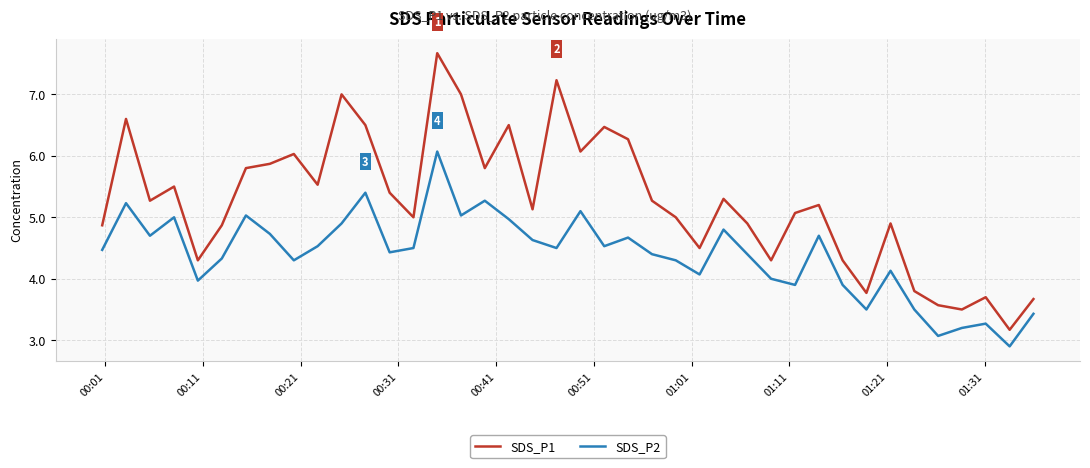

What is the difference between the maximum and minimum values in the SDS_P2 series?

3.2